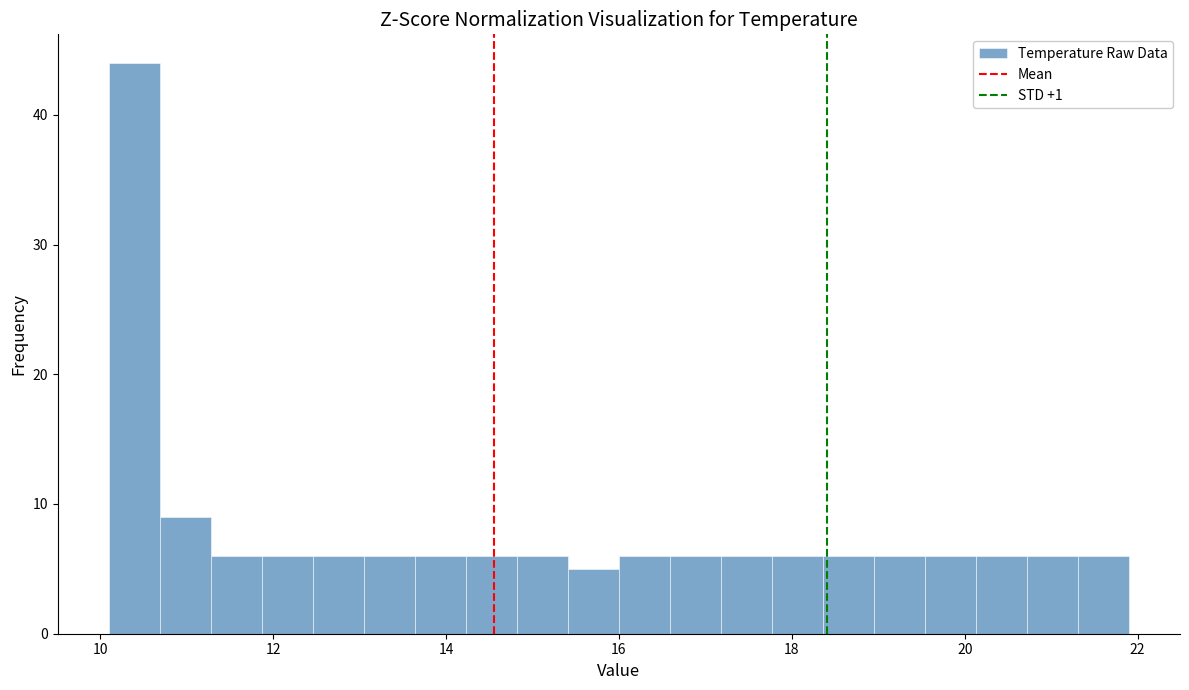

Read against the x-axis, roughly where is the centre of the tallest bar?

10.4